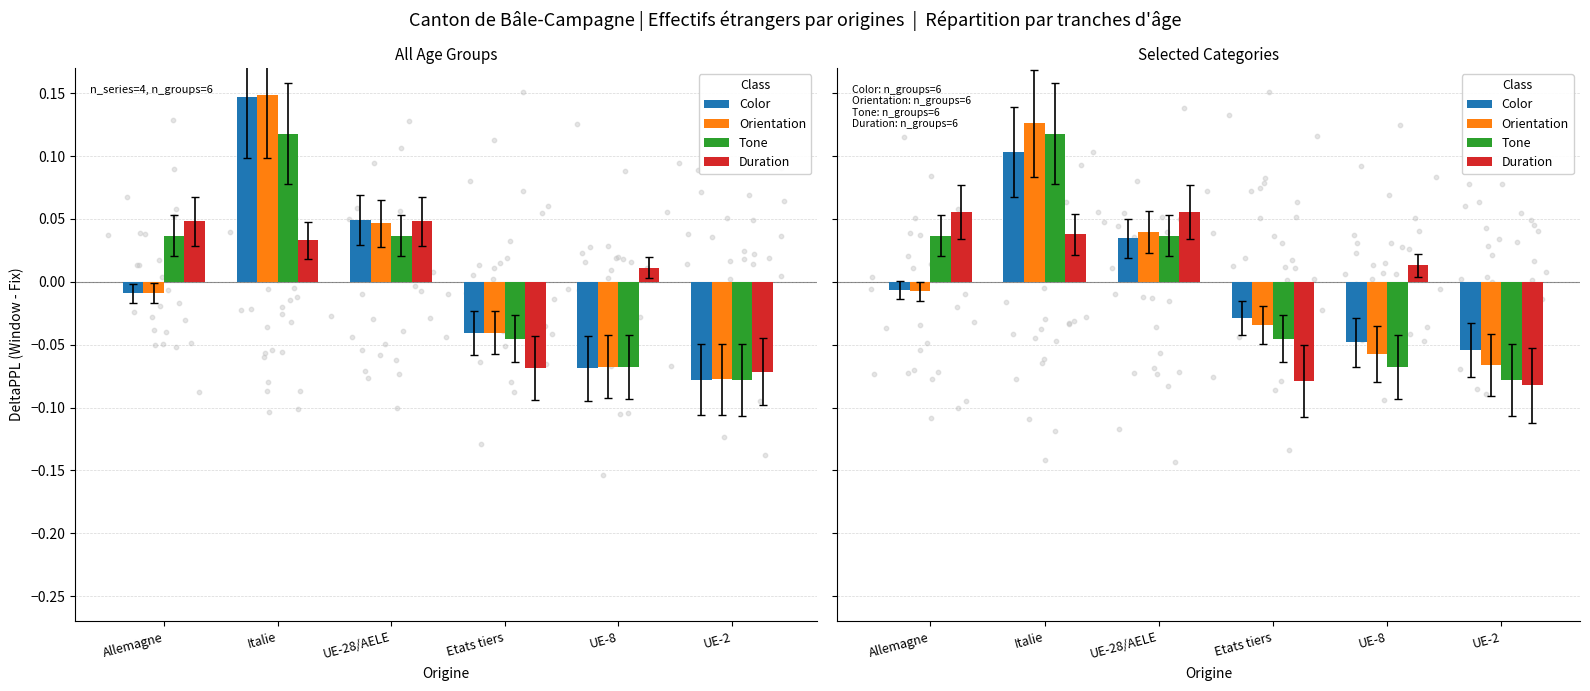

Which series contains the lowest Y value?

Duration